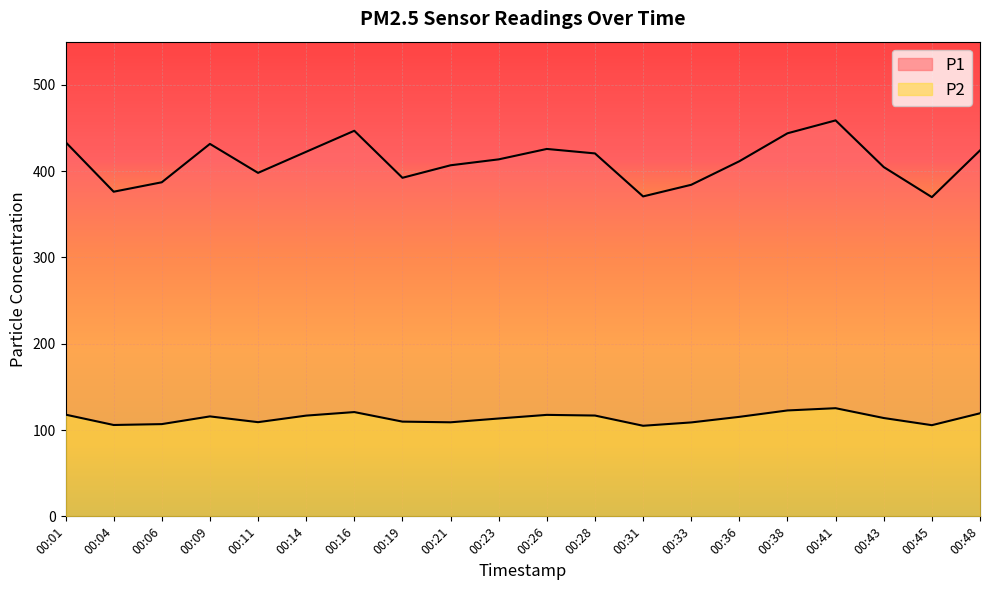

List the labels in order of P2 value, smallest first.

00:31, 00:45, 00:04, 00:06, 00:33, 00:21, 00:11, 00:19, 00:23, 00:43, 00:36, 00:09, 00:14, 00:28, 00:26, 00:01, 00:48, 00:16, 00:38, 00:41